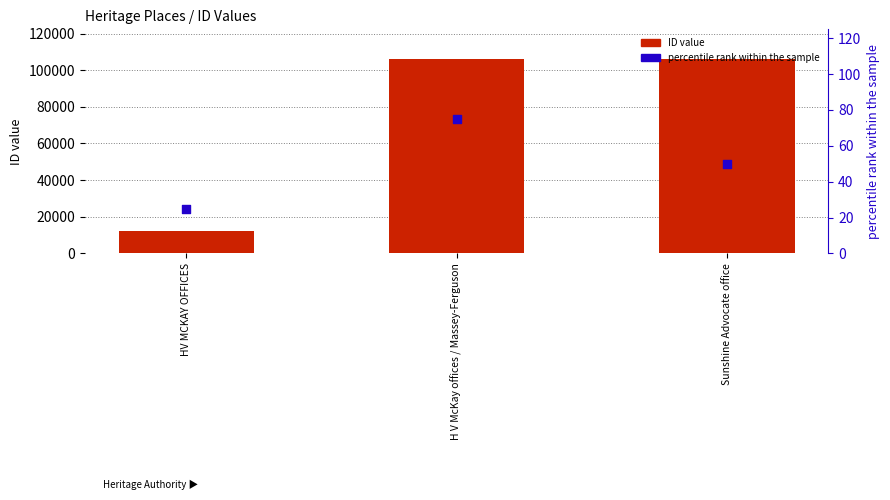

Which series reaches the maximum Y coordinate?

ID value